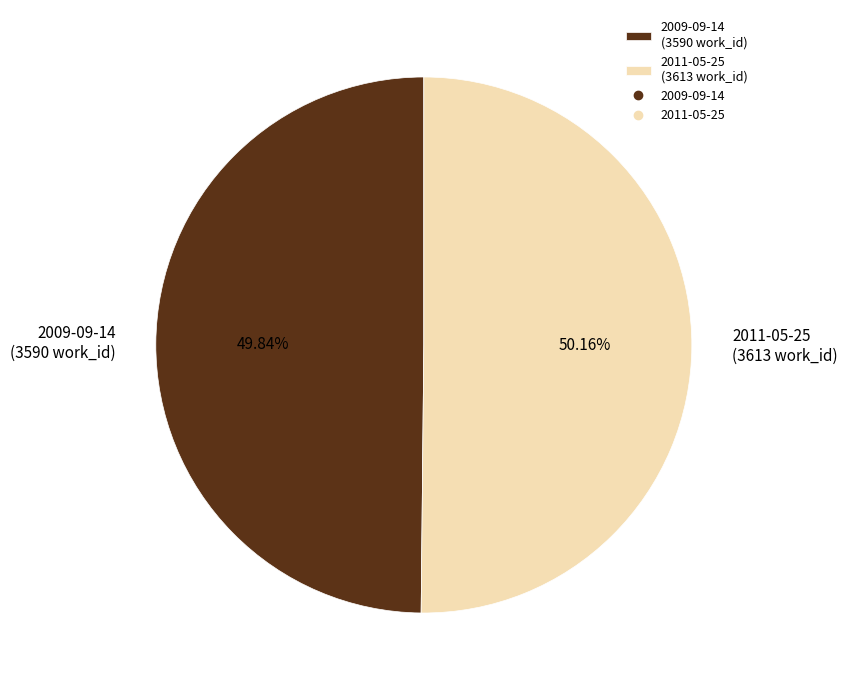

Does any single category account for the majority?

Yes